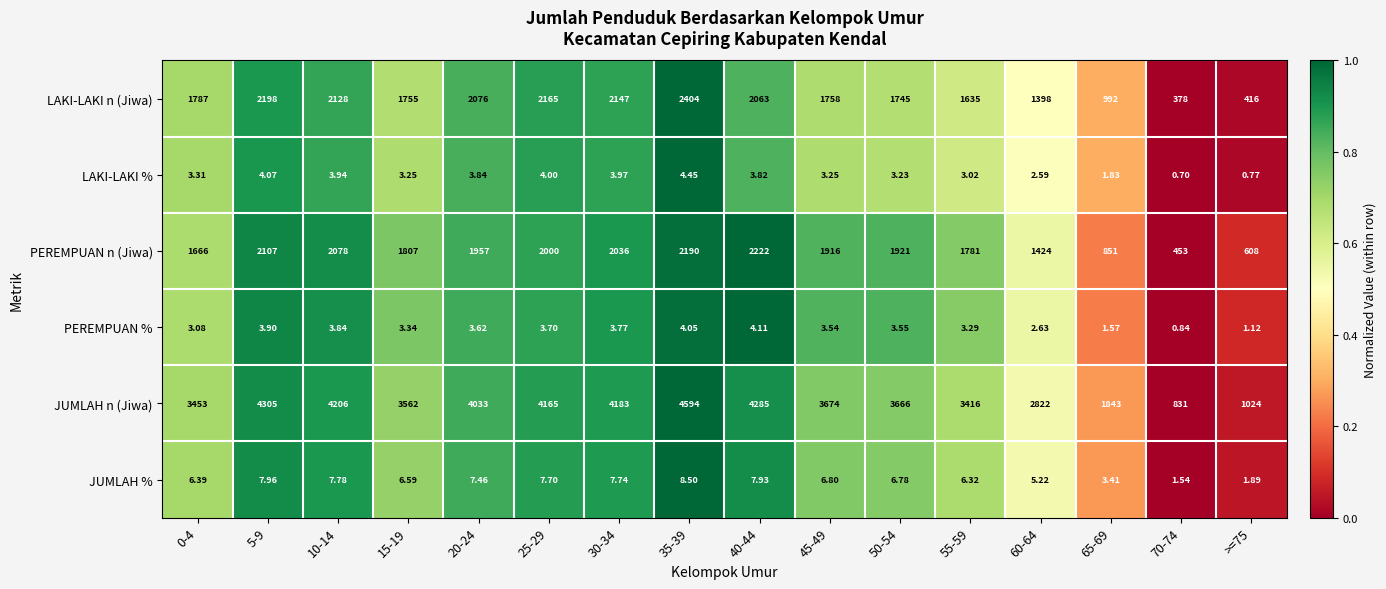

How many values in the LAKI-LAKI % series are below 3?

4